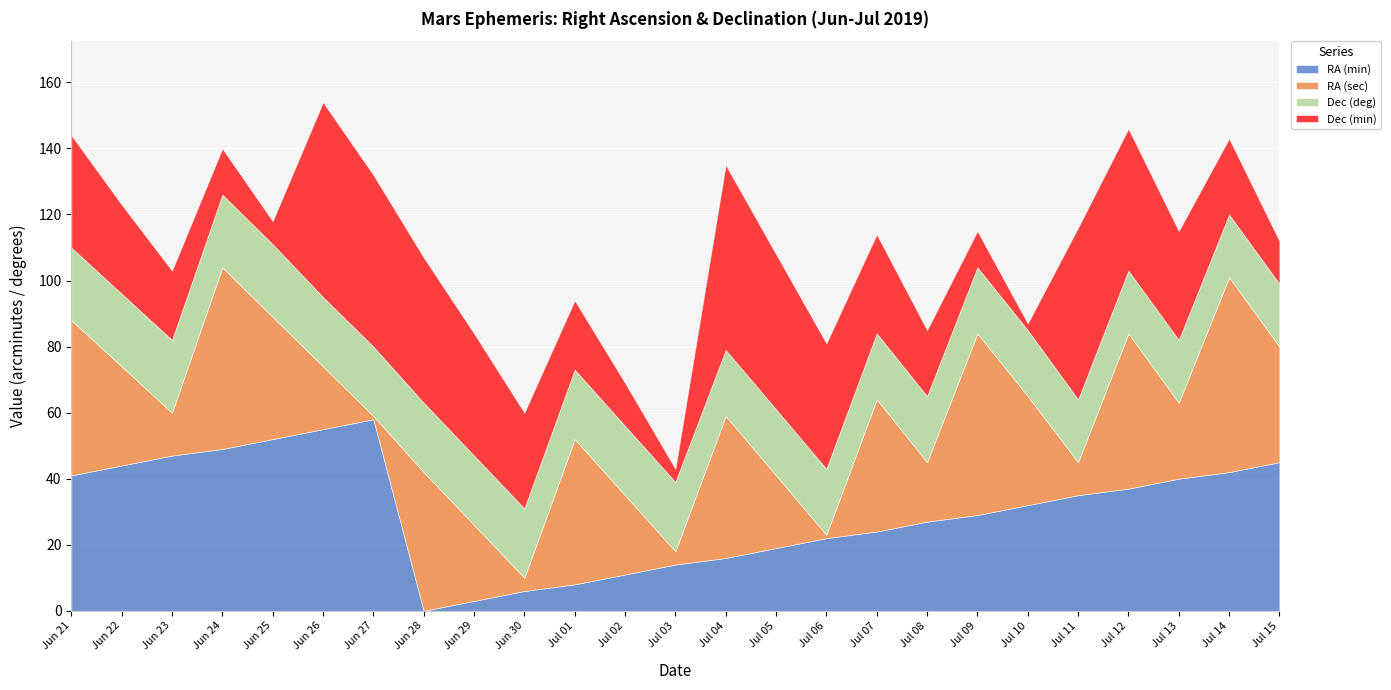

How many interior local valleys does the Dec (min) series have?

3